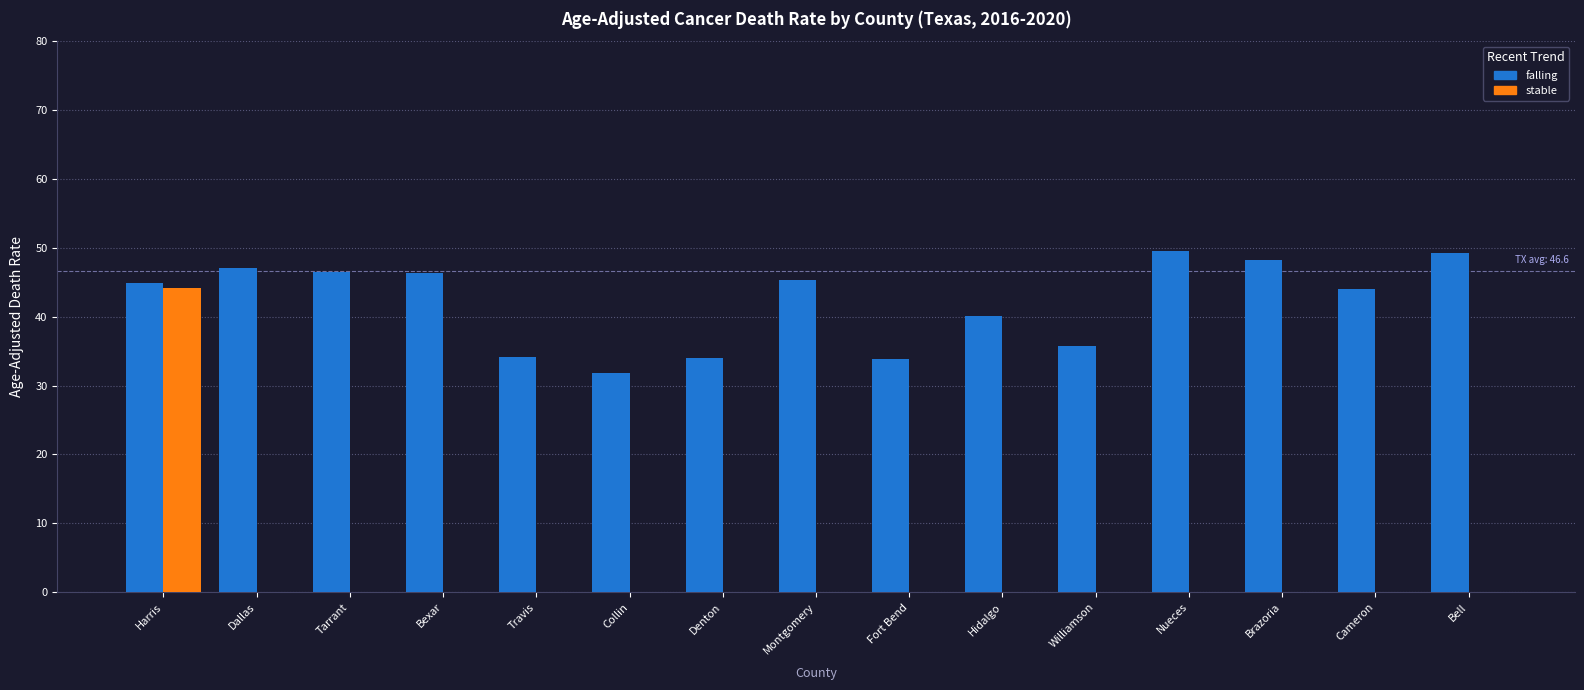

True or false: falling has a value of 46.5 at Tarrant.

True